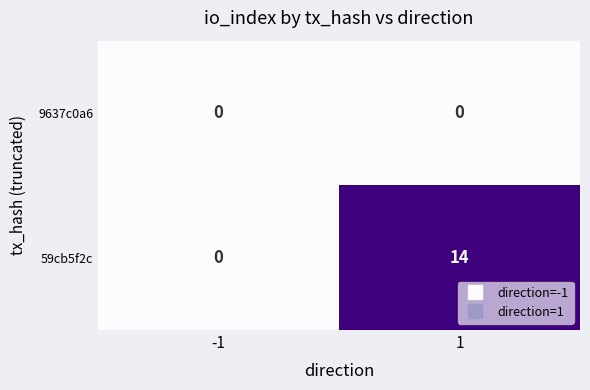

The 9637c0a6 series shows 0 at -1. True or false?

True